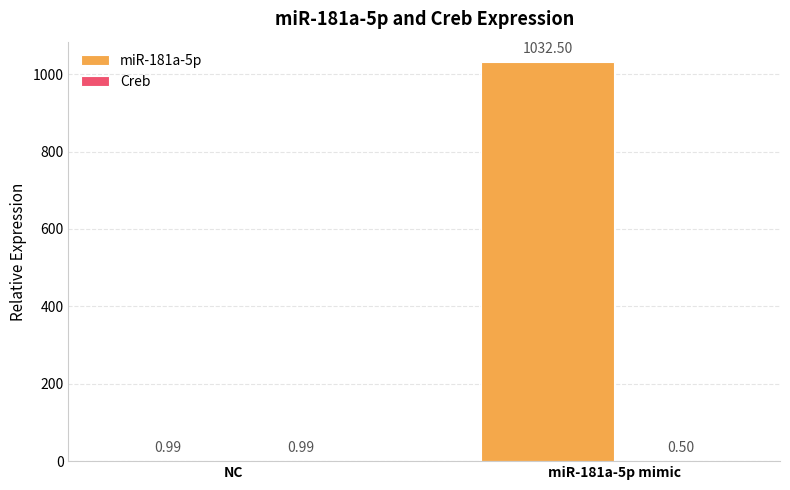

Which series has the largest total across all categories?

miR-181a-5p